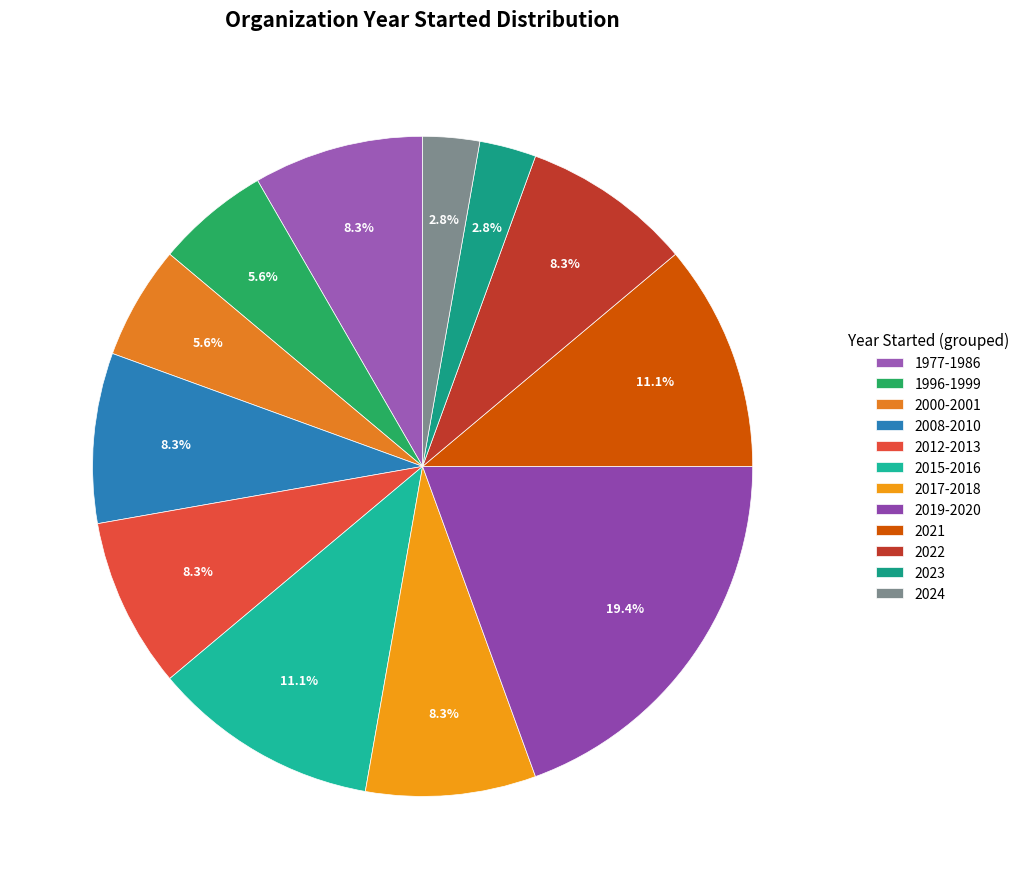

Is there any slice that represents more than half of the pie?

No